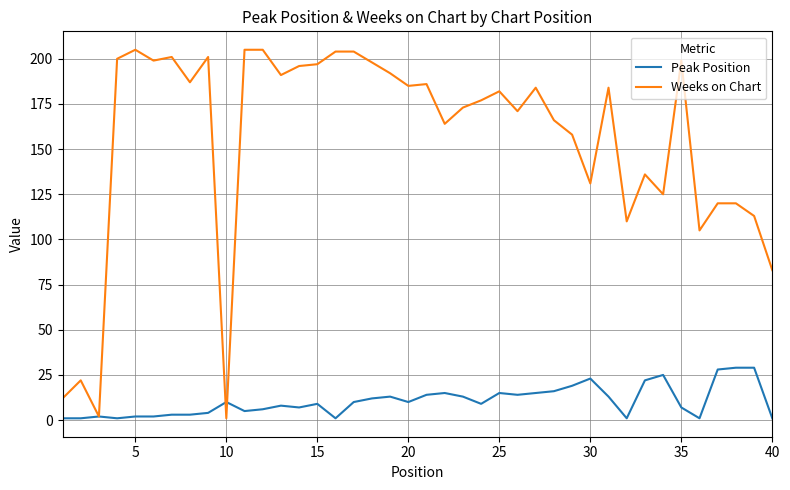

Rank the series by their maximum value, from highest to lowest.

Weeks on Chart, Peak Position